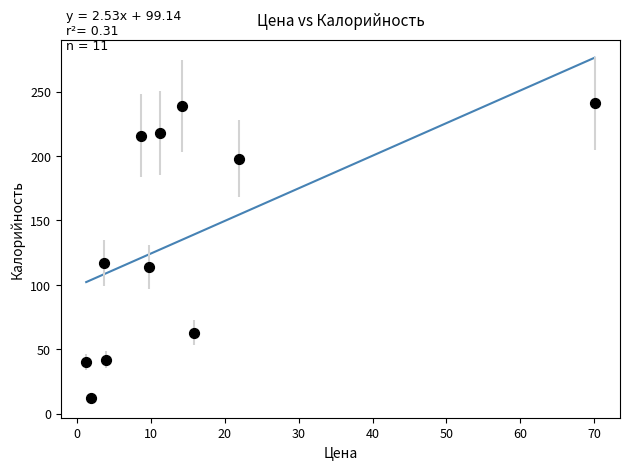

What Y value in the scatter plot is closest to 126?

117